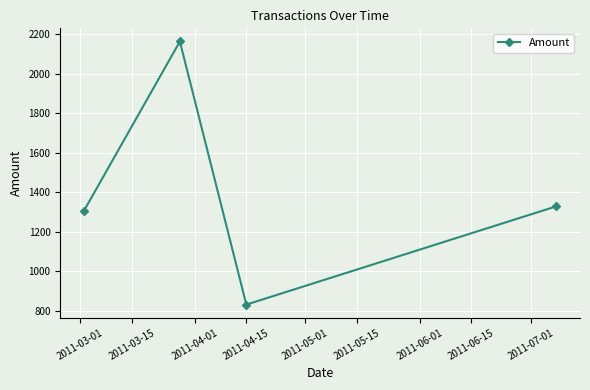

What is the value of the 4th point from the left?

1329.2